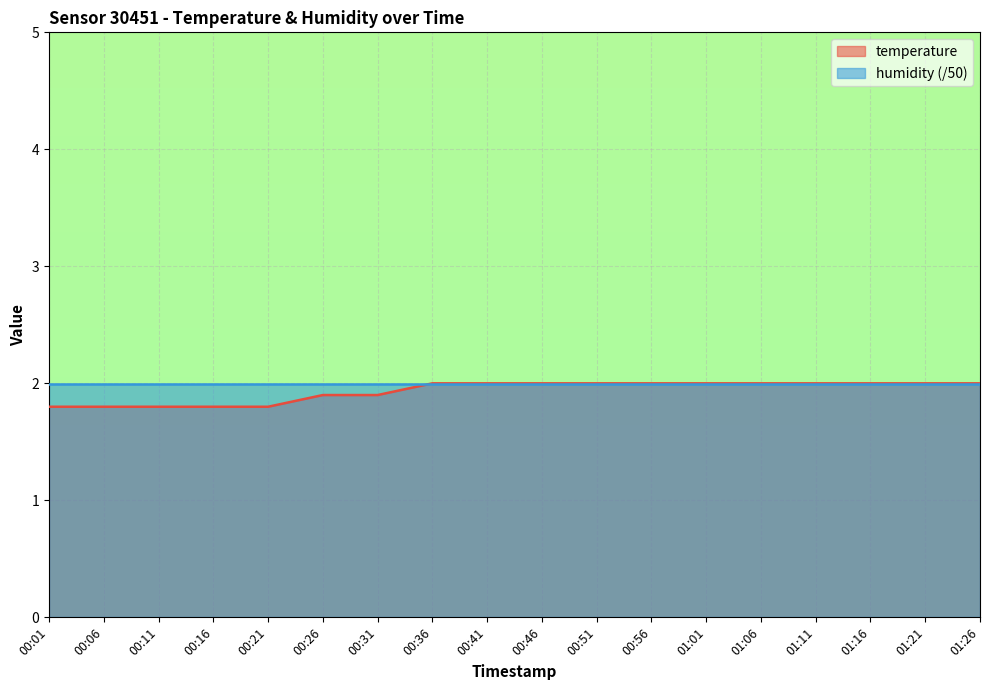

What is the difference between the maximum and minimum values?

0.2